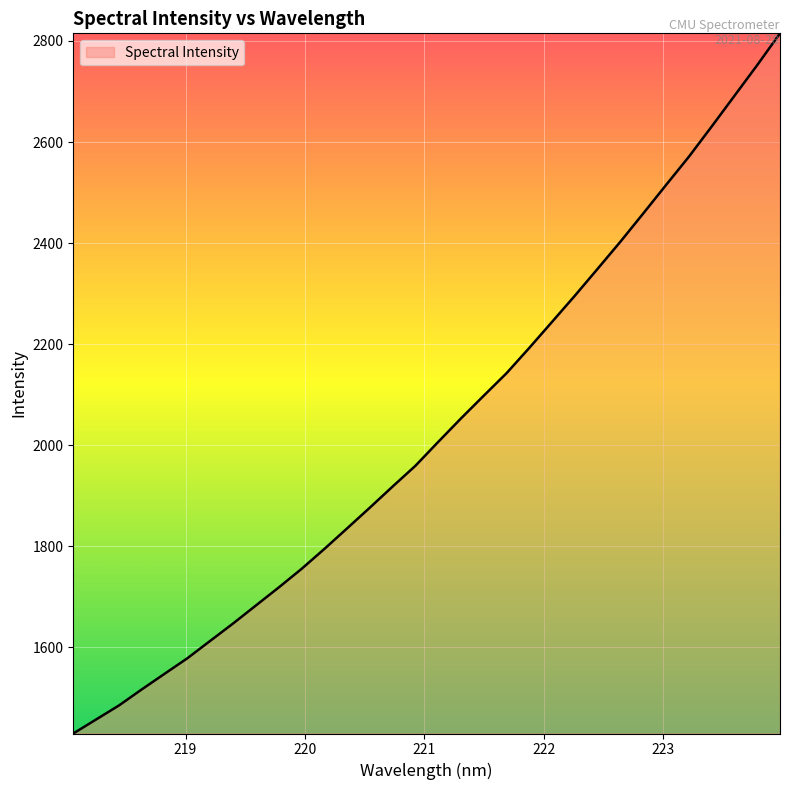

What is the difference between the second highest and minimum values?

1323.0